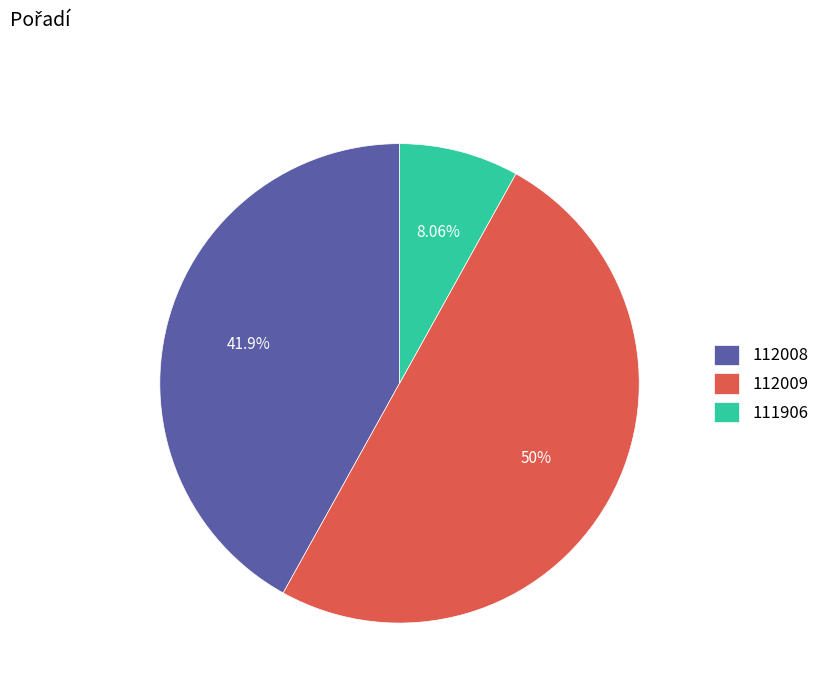

What is the largest slice in the pie chart?

112009